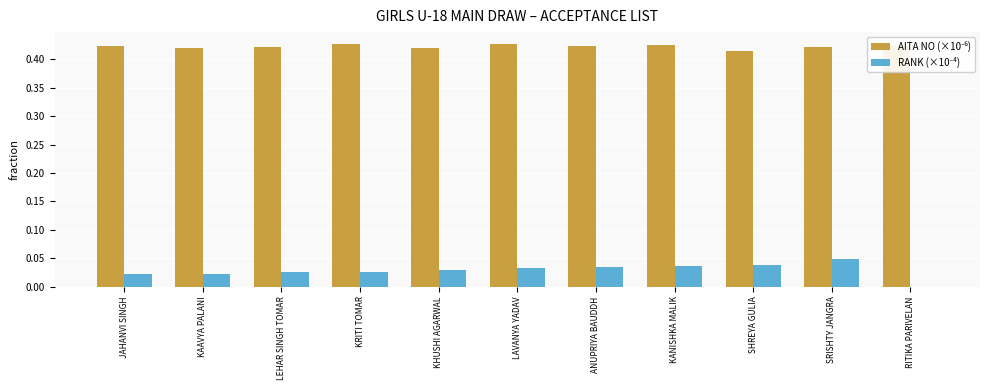

What is the total value across all series at KRITI TOMAR?

0.5